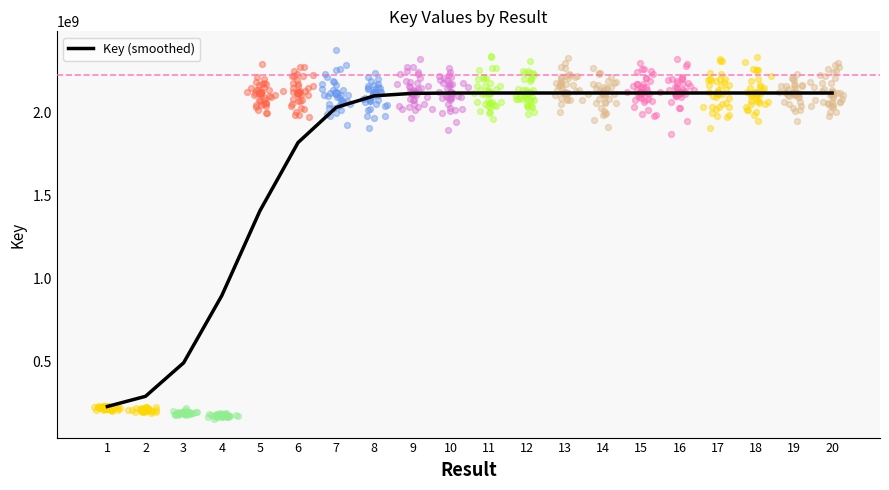

Between 12 and 11, which is larger?

11